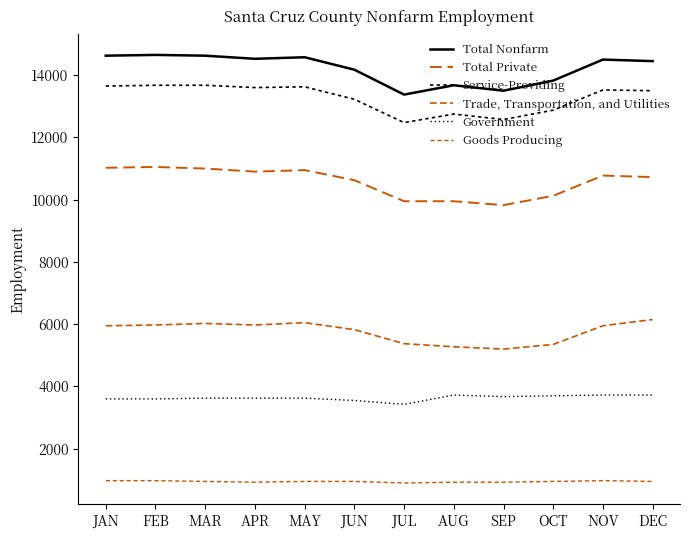

What is the minimum value for Government?

3425